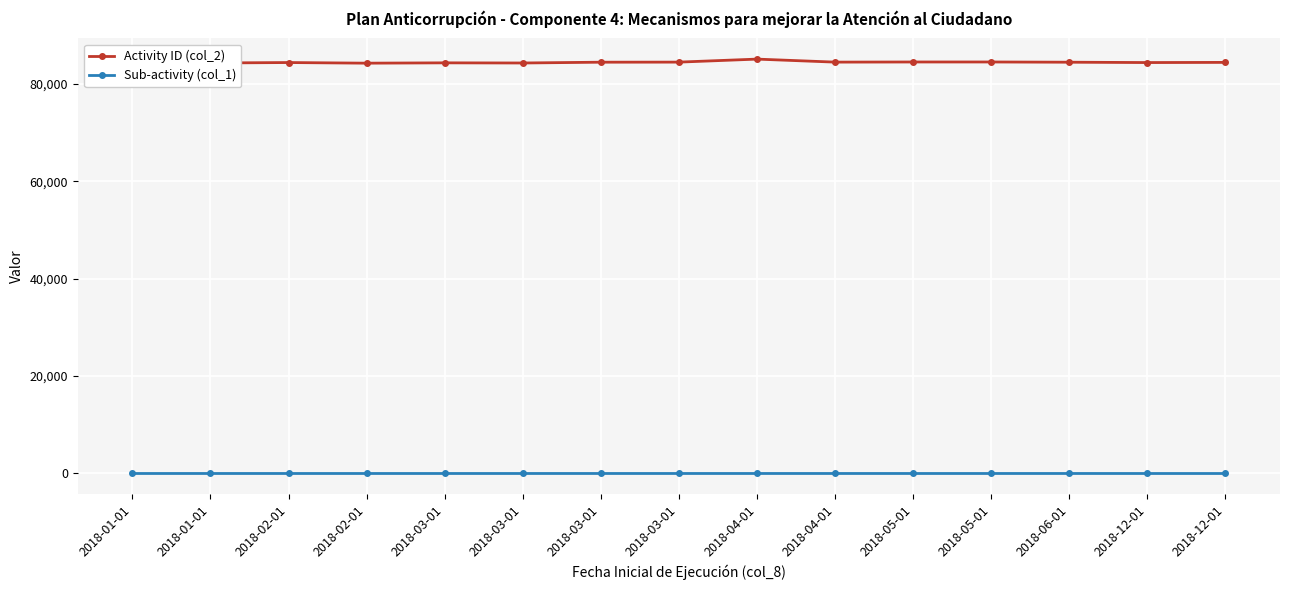

Reading left to right, transcribe all the data shown in this chart.

Activity ID (col_2): 84295.0	84306.0	84397.0	84269.0	84336.0	84305.0	84468.0	84485.0	85103.0	84484.0	84512.0	84513.0	84465.0	84395.0	84429.0
Sub-activity (col_1): 2.2	3.1	2.3	2.4	2.1	2.6	3.2	3.3	2.5	3.5	2.7	2.8	3.4	1.1	1.2